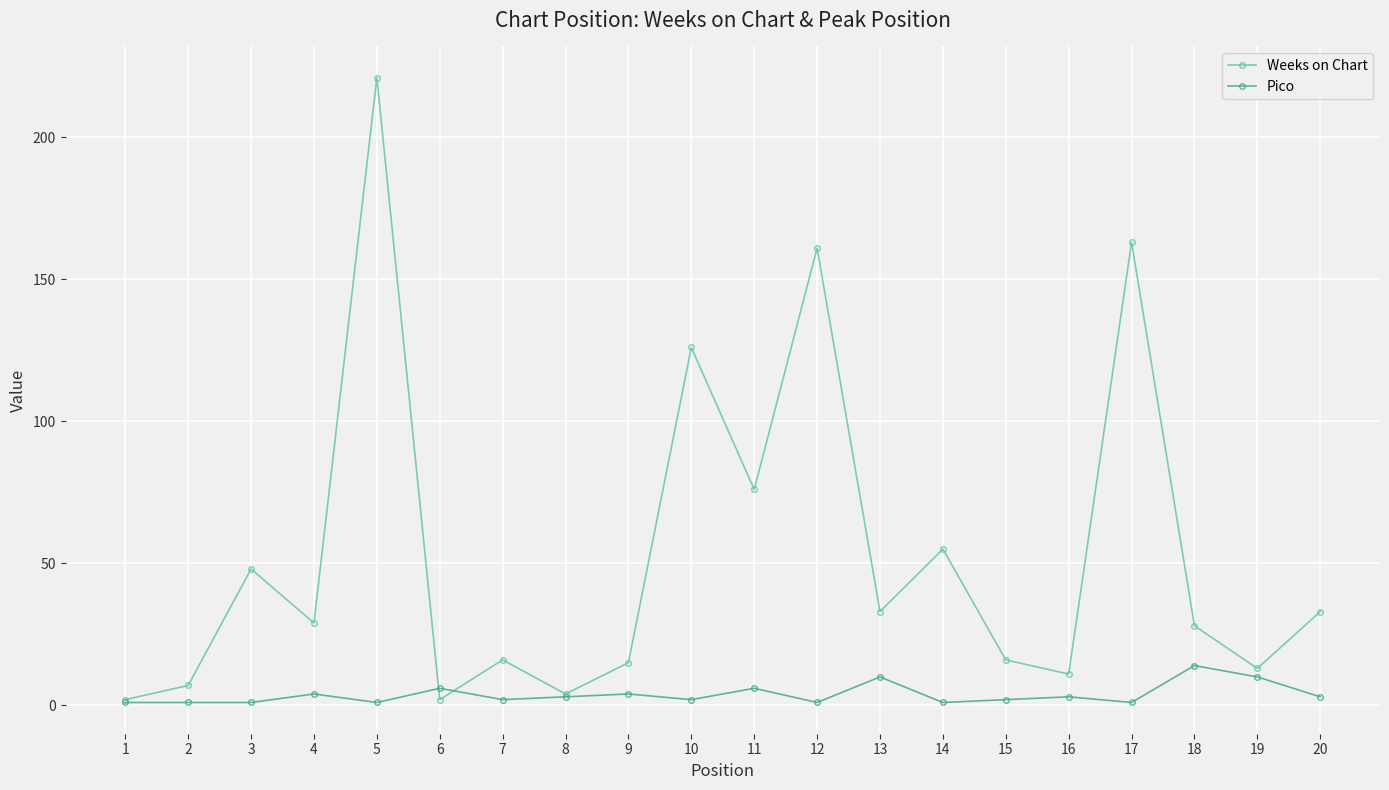

Does the chart have visible grid lines?

Yes